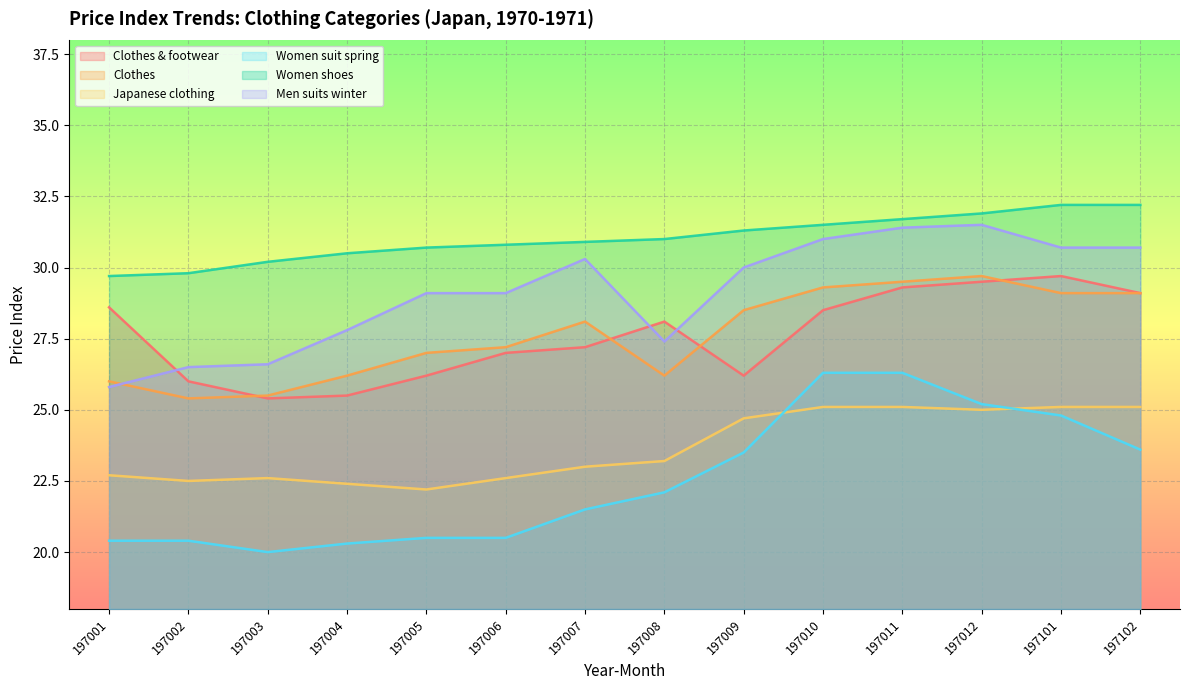

What is the difference between the Women suit spring values at 197006 and 197007?

1.0